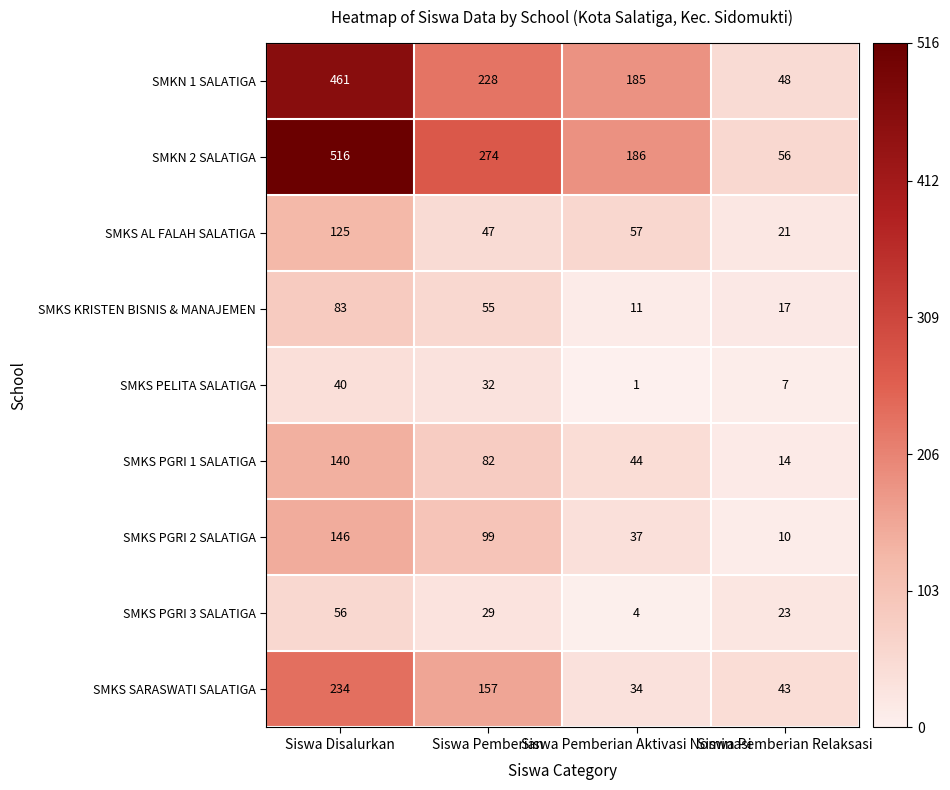

List the series in order of their peak value, lowest first.

SMKS PELITA SALATIGA, SMKS PGRI 3 SALATIGA, SMKS KRISTEN BISNIS & MANAJEMEN, SMKS AL FALAH SALATIGA, SMKS PGRI 1 SALATIGA, SMKS PGRI 2 SALATIGA, SMKS SARASWATI SALATIGA, SMKN 1 SALATIGA, SMKN 2 SALATIGA